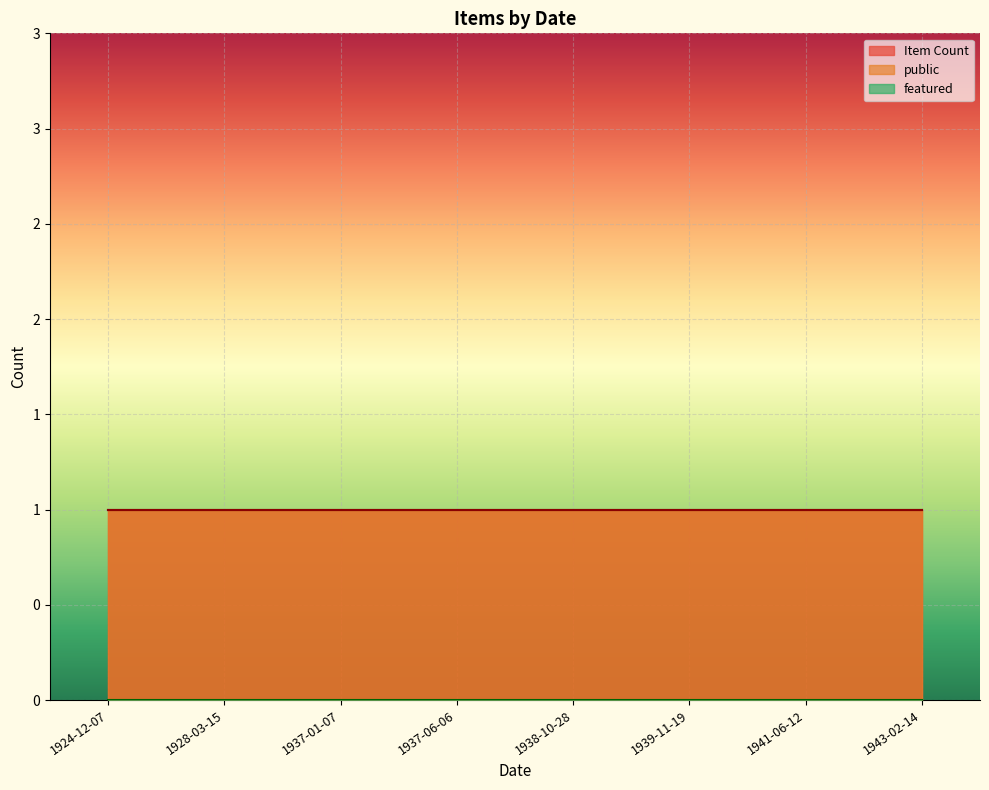

At which label does Item Count reach its peak?

1924-12-07